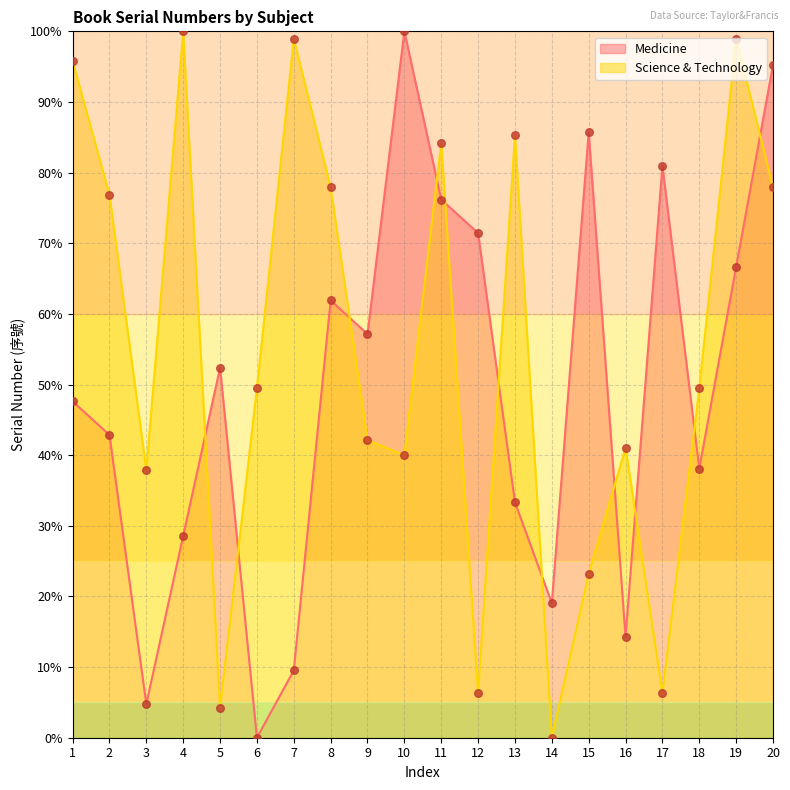

Which series has the largest total across all categories?

Science & Technology